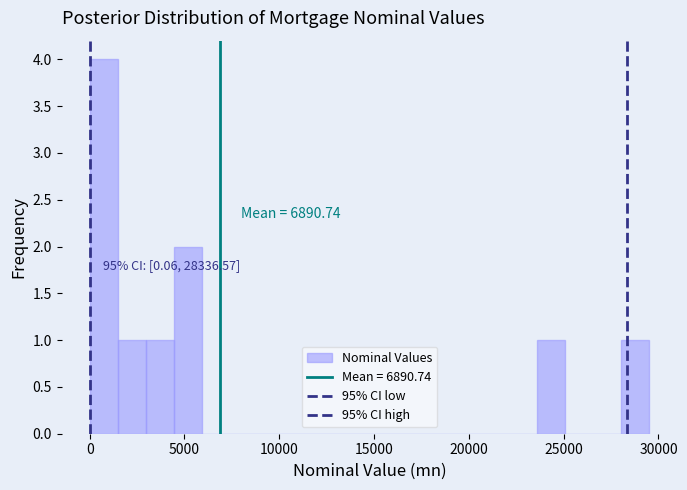

Around what value on the x-axis is the tallest bar? Give the approximate position of its centre, as read against the axis.

500